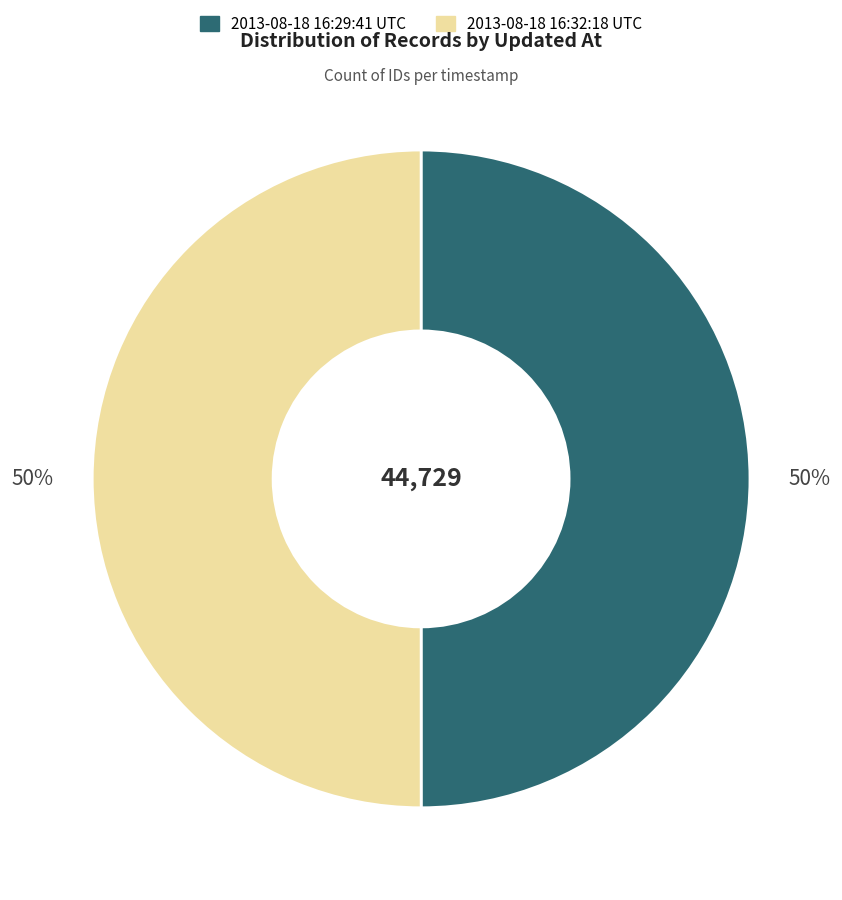

How many slices are in this pie chart?

2